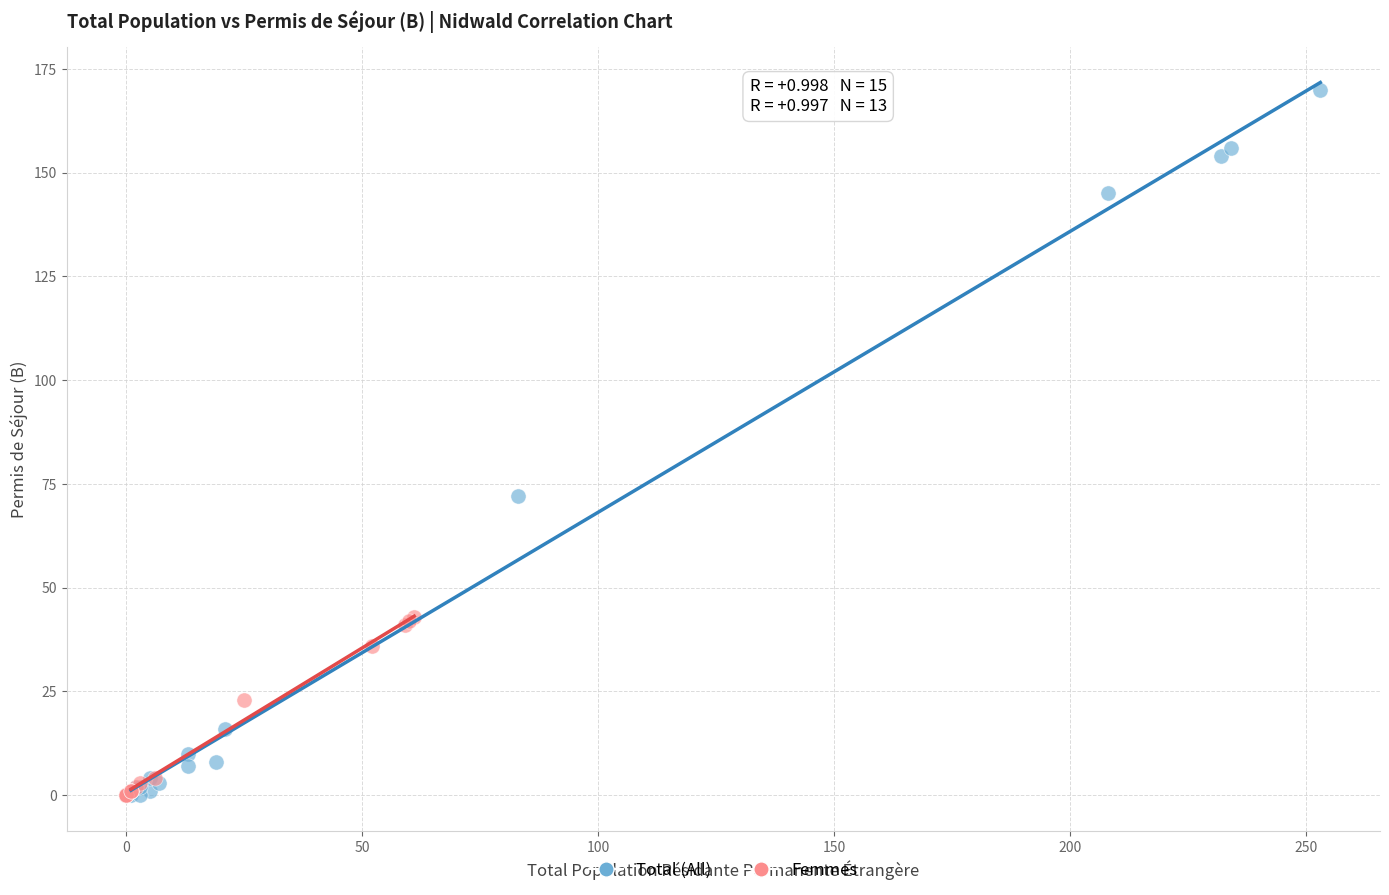

Which series reaches the maximum Y coordinate?

Total (All)